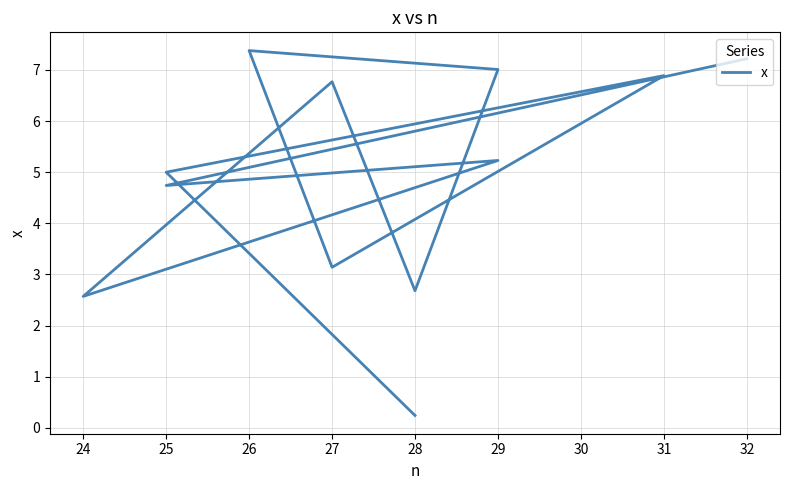

What is the sum of all values?

58.9